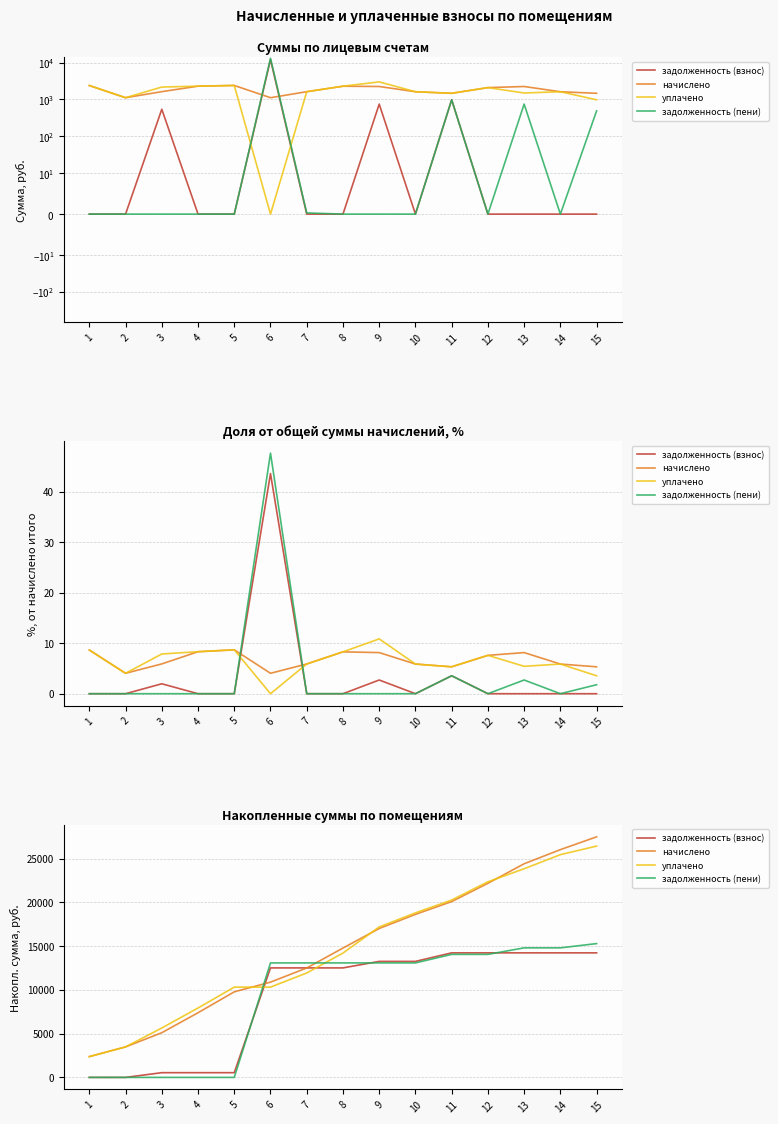

What is the maximum value for задолженность (взнос)?

14232.9